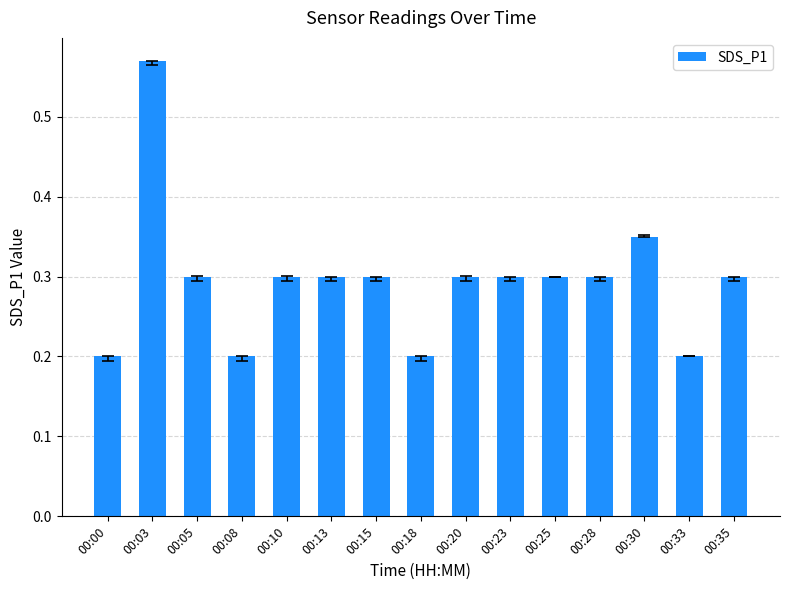

Count the values in the range 0 to 1.

15